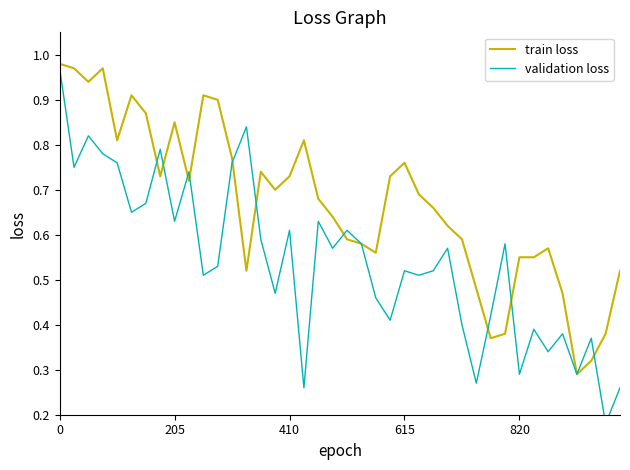

How many times do validation loss and train loss cross each other?

10